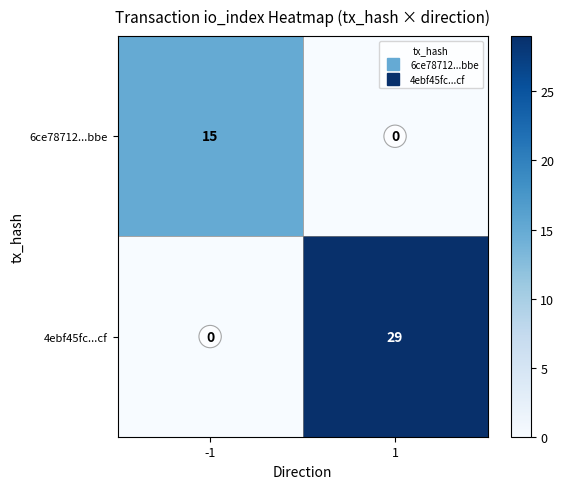

Which series changed the most between -1 and 1?

4ebf45fc...cf